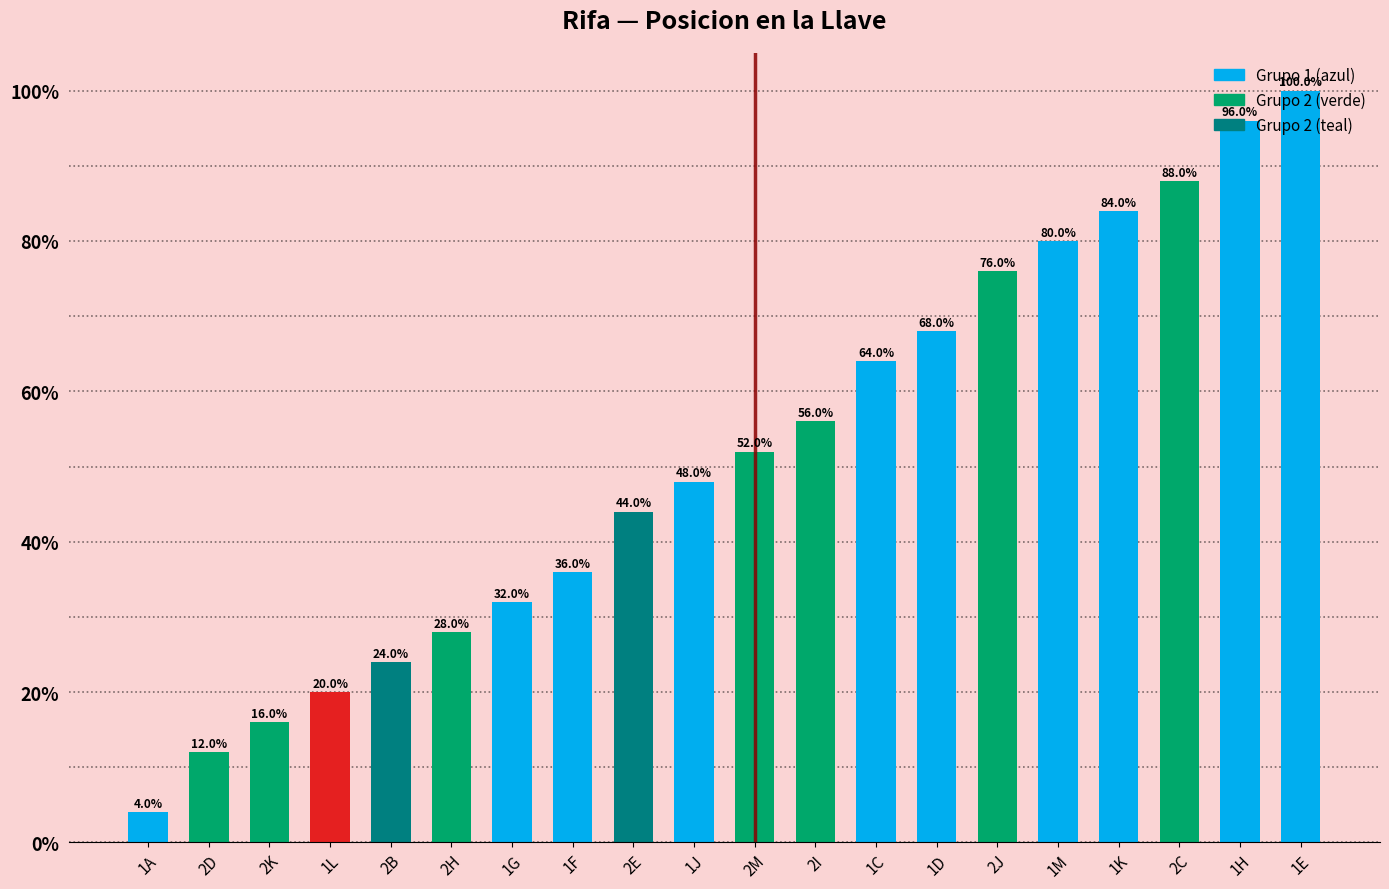

True or false: the data shows 88 at 2C.

True